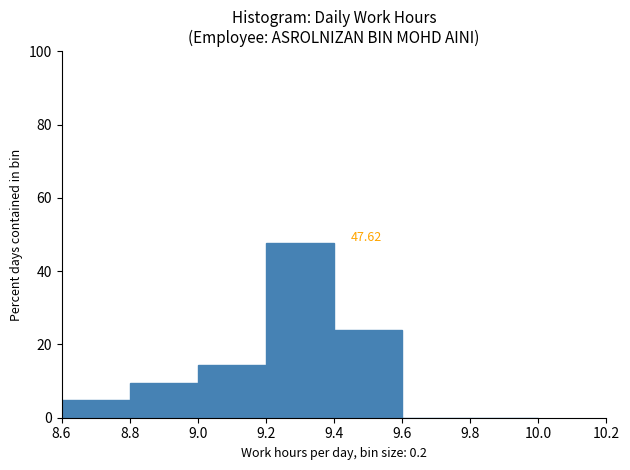

Over which range of the x-axis is the bar tallest?

9.2 to 9.4